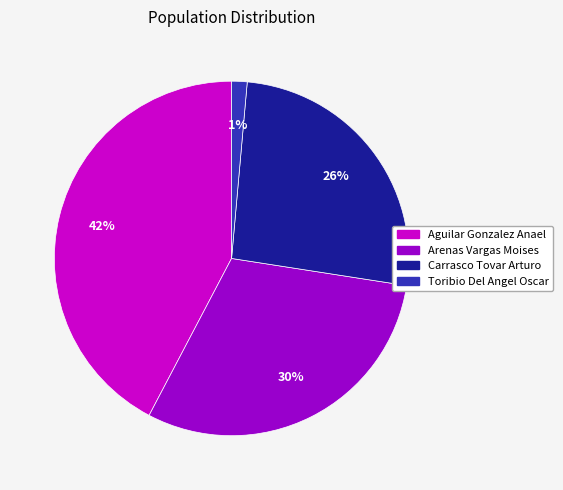

Is there a majority slice in this chart?

No